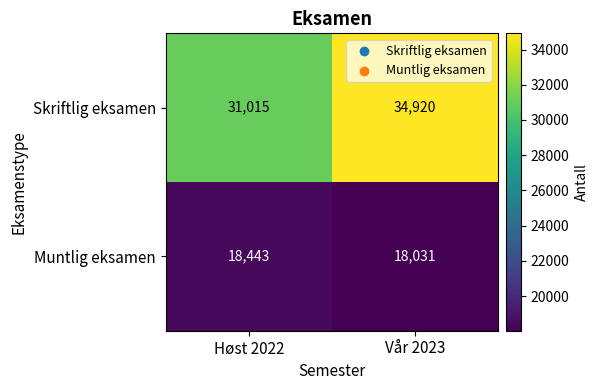

What is the smallest value displayed?

18031